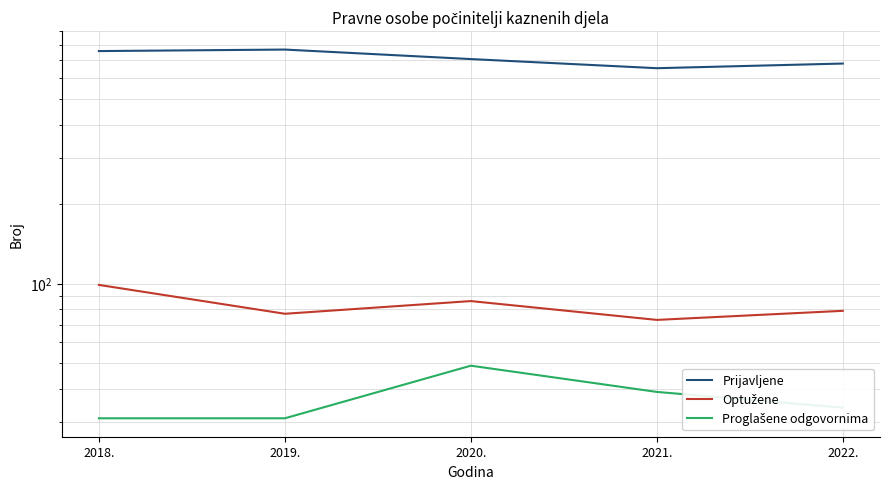

True or false: Optužene and Proglašene odgovornima cross at least once.

False